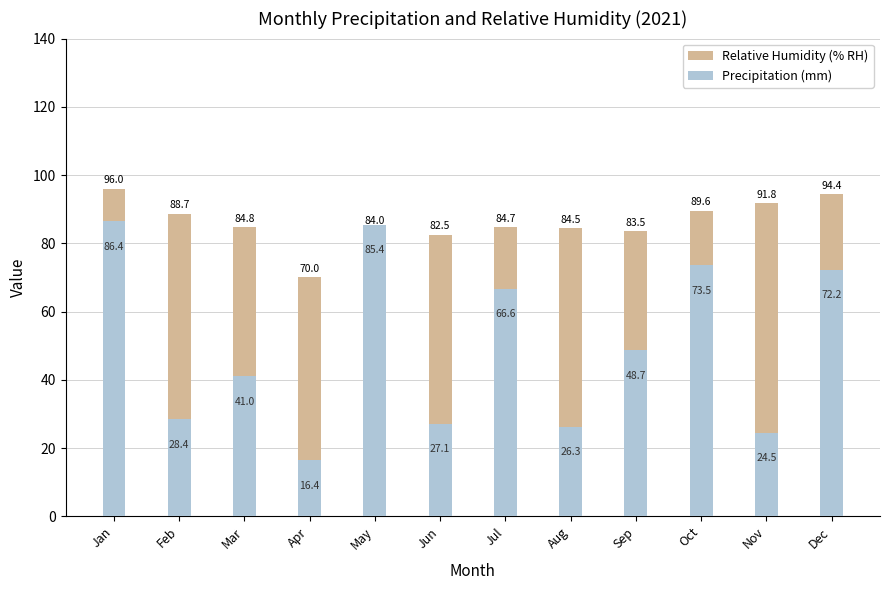

Is the value of Relative Humidity (% RH) at Jun greater than the value of Precipitation (mm) at Dec?

Yes